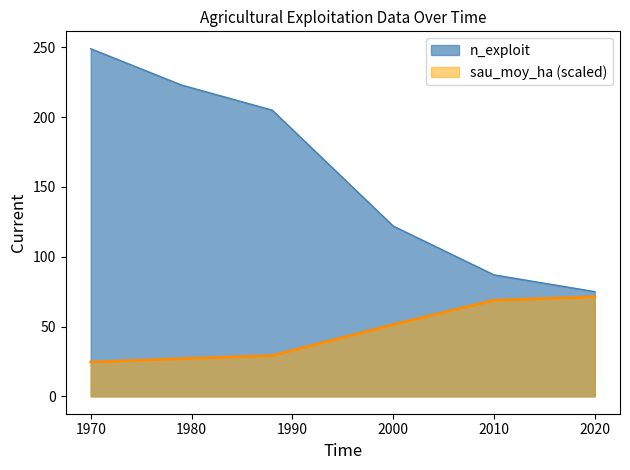

True or false: n_exploit and sau_moy_ha cross at least once.

False